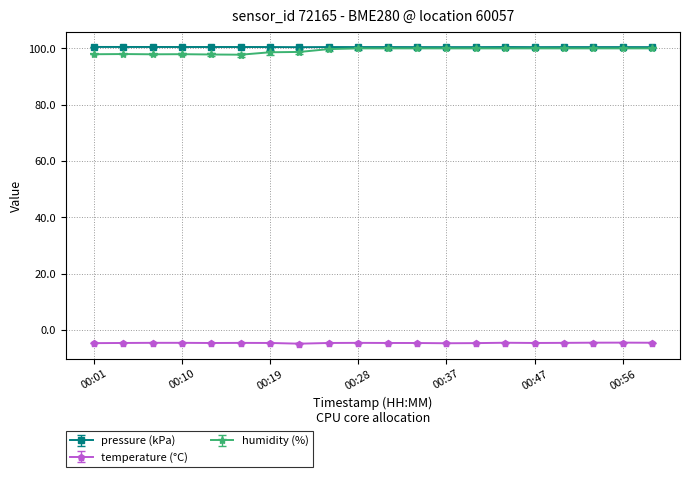

What is the greatest value displayed?

100.5